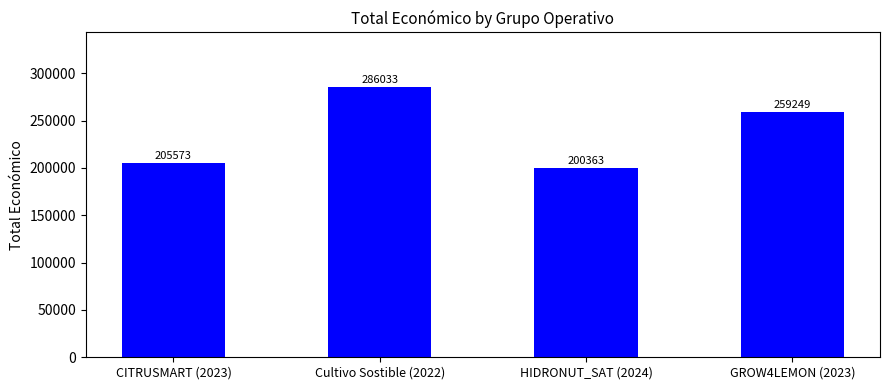

What is the change in value from CITRUSMART (2023) to GROW4LEMON (2023)?

+53676